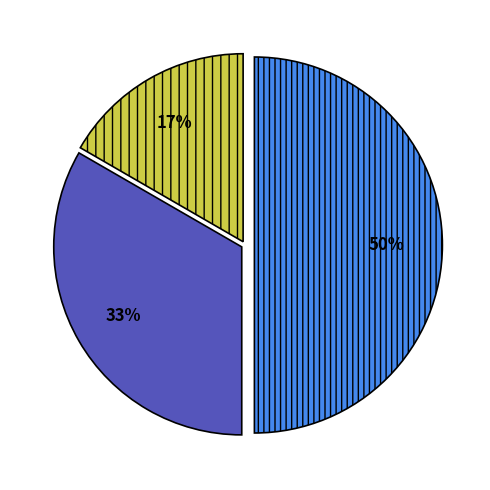

To the nearest percent, what is the average slice percentage?

33%